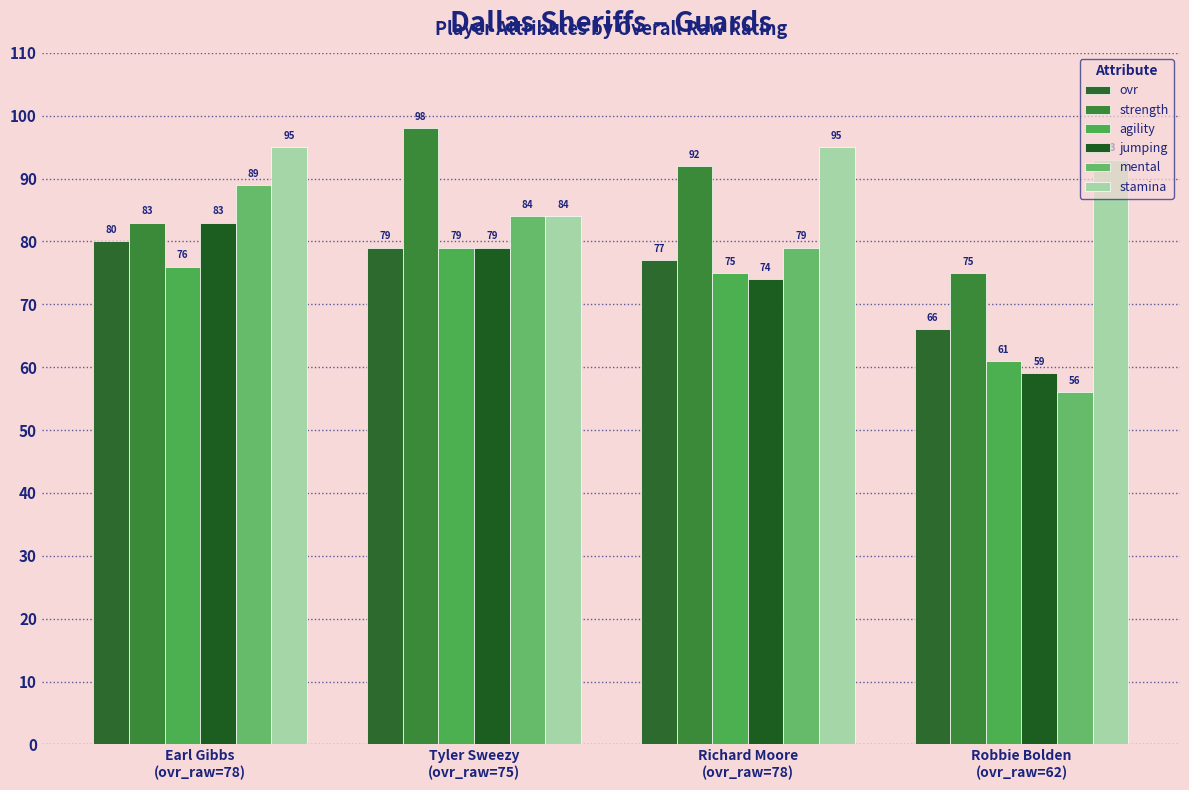

What is the lowest value of the agility series?

61